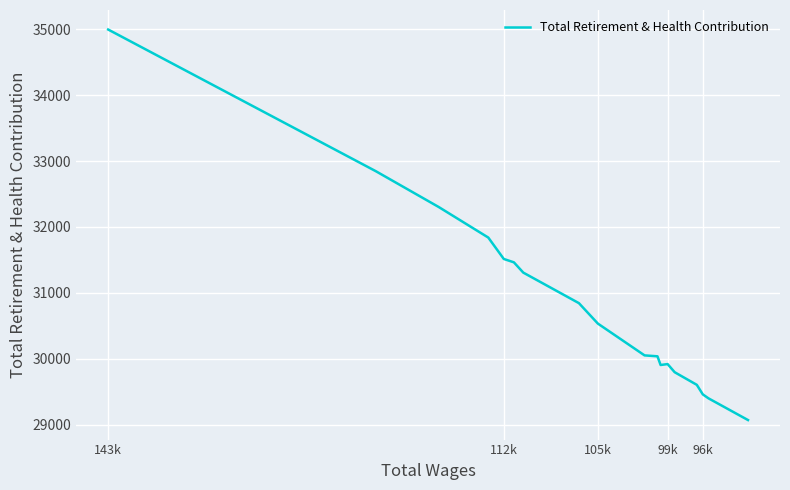

What is the difference between the maximum and minimum values?

5930